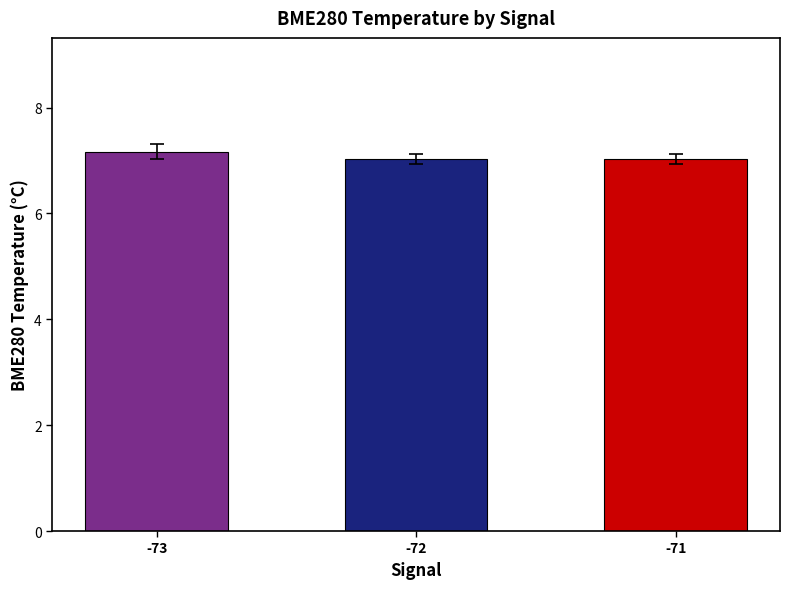

Is it true that the value at -72 is 7.0?

True